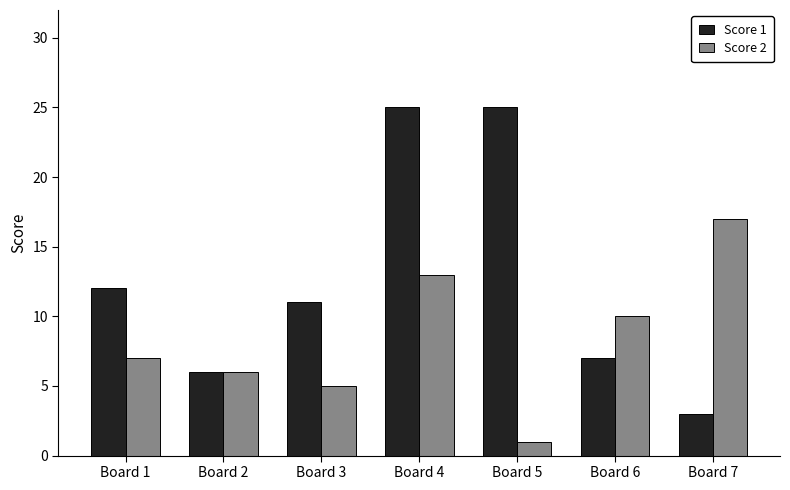

What is the difference between the Score 1 values at Board 7 and Board 5?

22